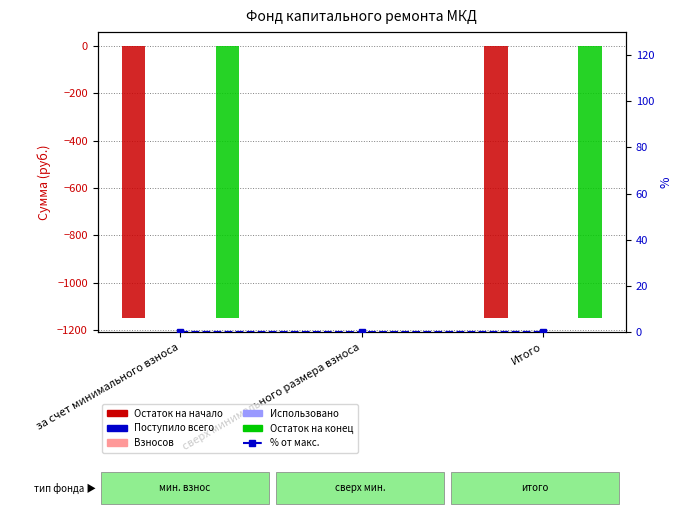

True or false: Остаток на начало has a value of 0.0 at сверх минимального размера взноса.

True